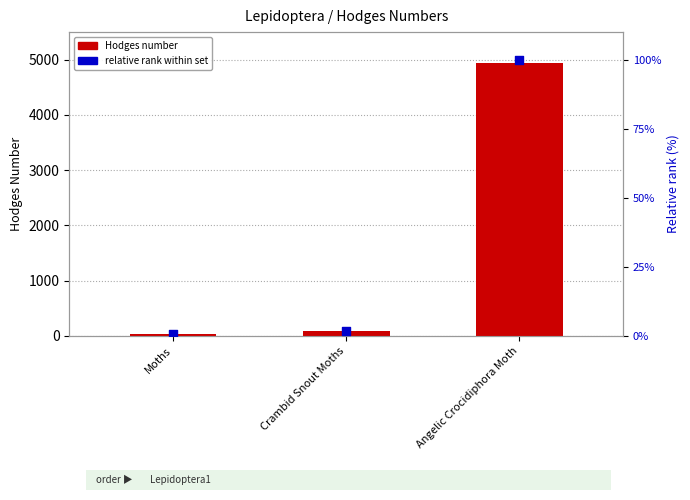

At how many categories does at least one series exceed 4536?

1